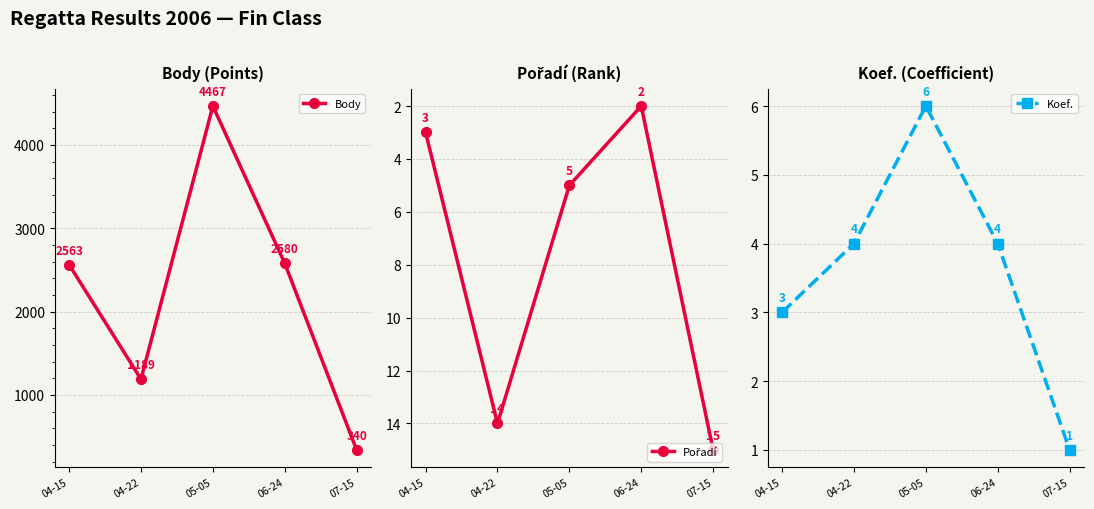

Rank the series by their maximum value, from lowest to highest.

Koef., Pořadí, Body